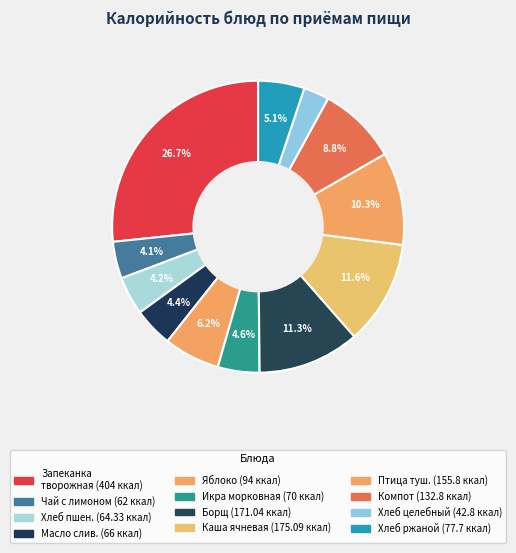

Which slice is the smallest?

хлеб целебный йодообогащенный